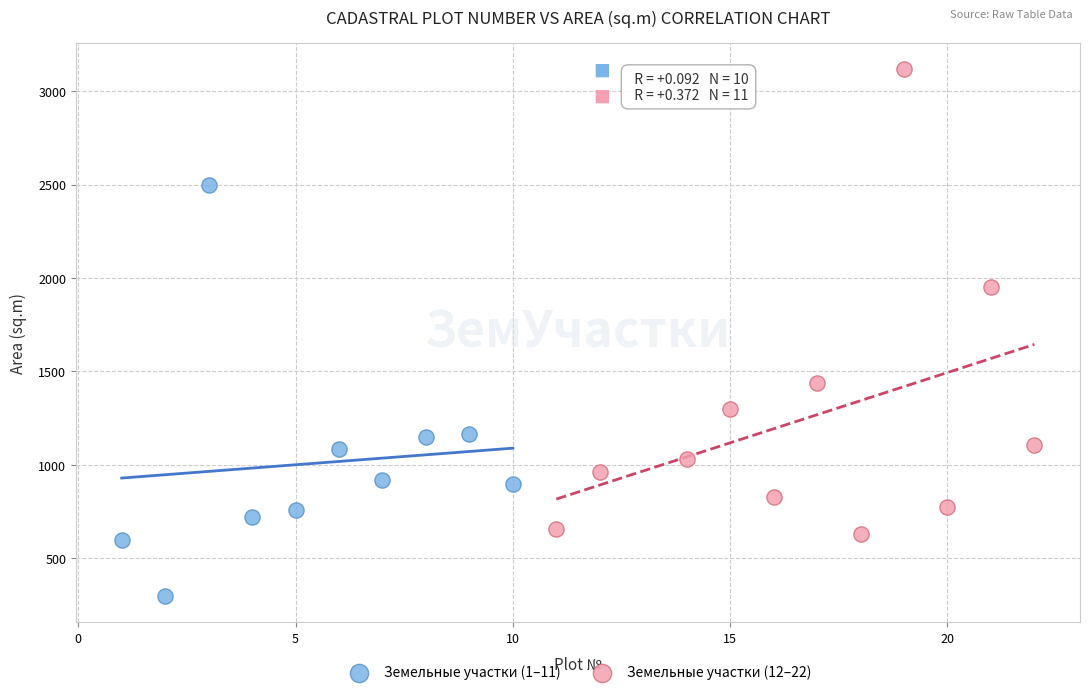

Which series contains the highest Y value?

Земельные участки (12–22)